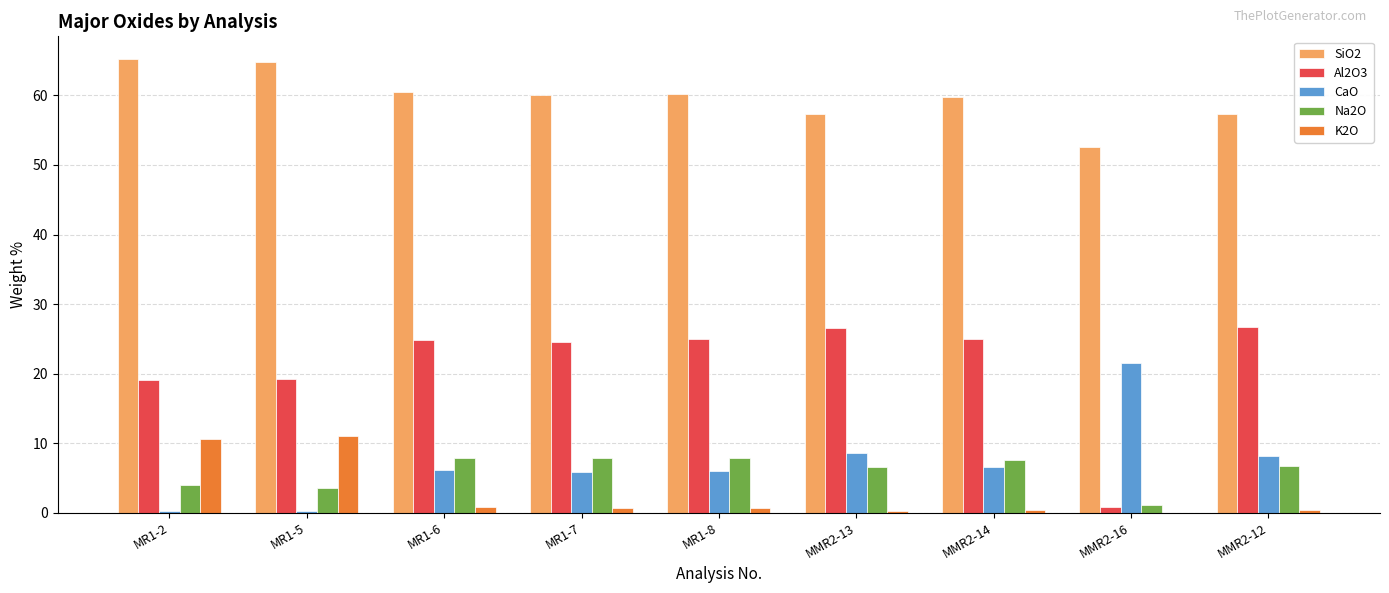

Which series has the largest total across all categories?

SiO2